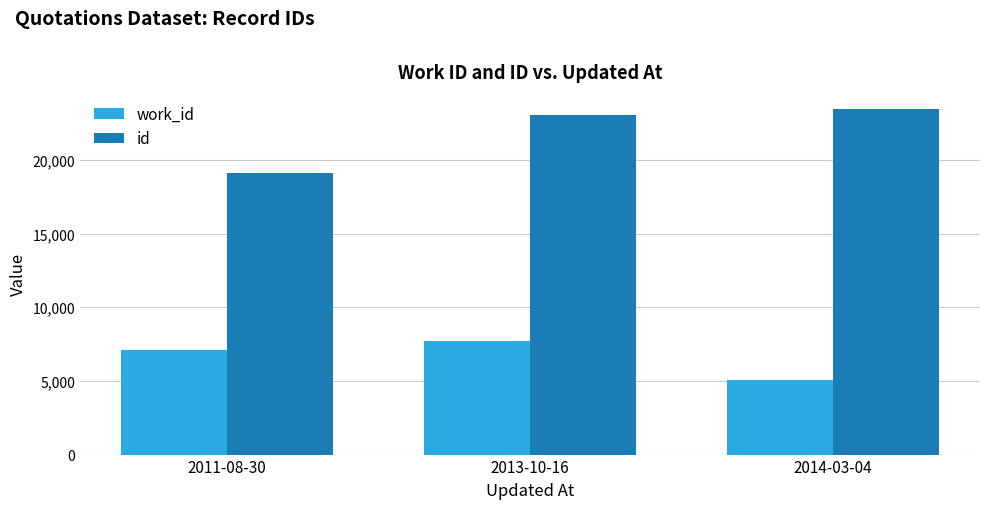

What is the lowest value of the work_id series?

5063